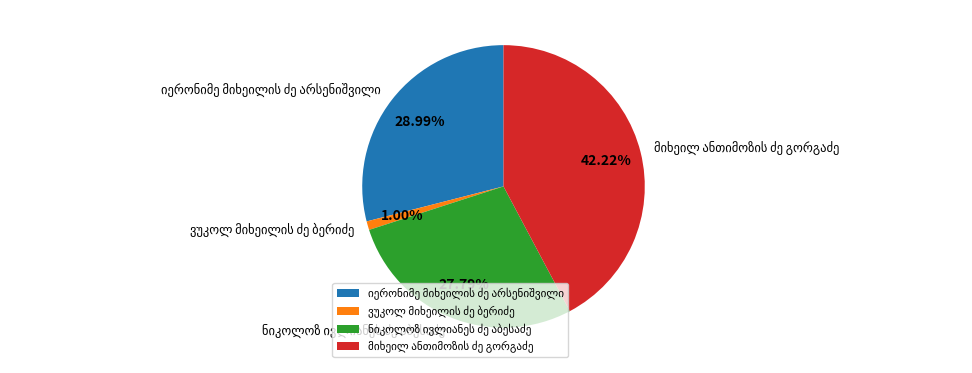

Does any single category account for the majority?

No